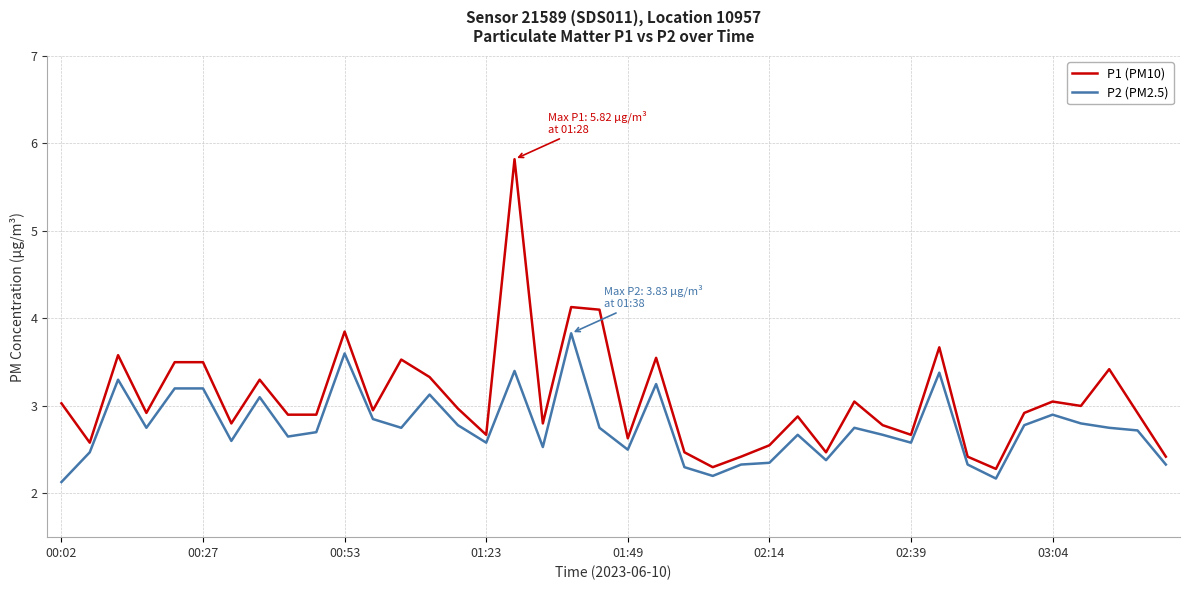

True or false: P1 (PM10) has more than 1 points higher than both neighbors.

True